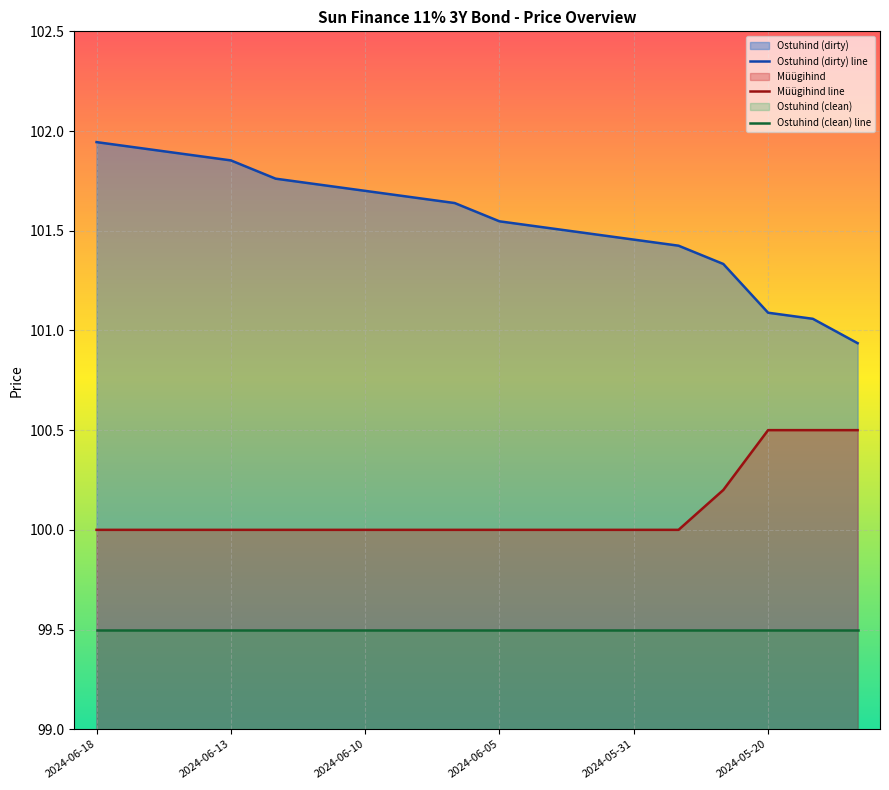

At which label does Ostuhind (dirty) line reach its peak?

2024-06-18